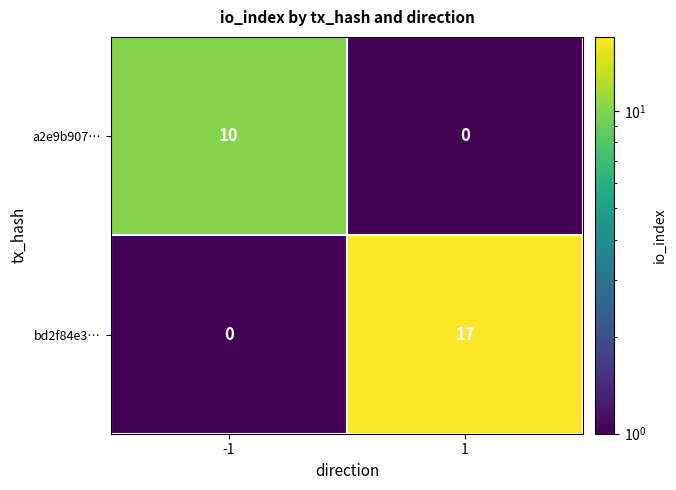

Rank the series at -1 from highest to lowest value.

a2e9b907…, bd2f84e3…